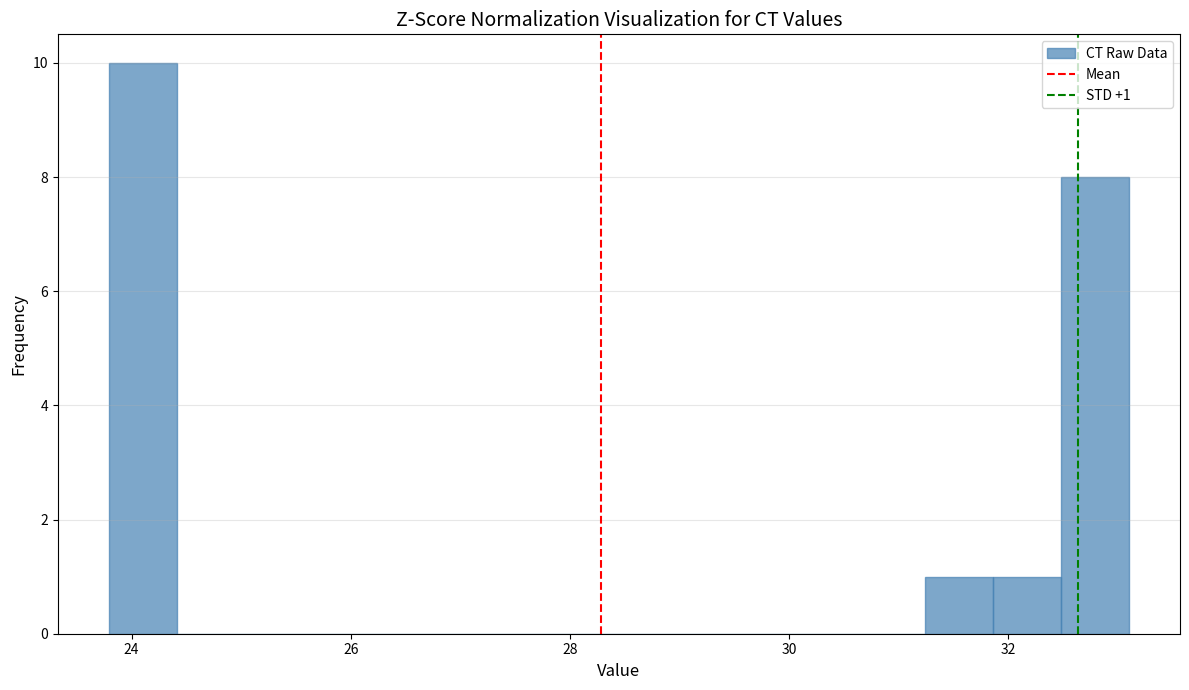

Around what value on the x-axis is the tallest bar? Give the approximate position of its centre, as read against the axis.

24.2